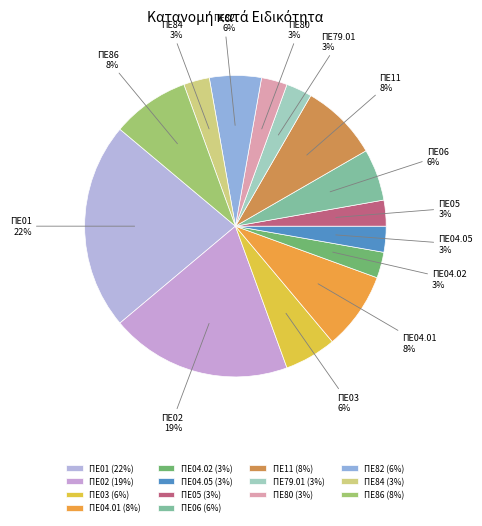

To the nearest percent, what portion does ΠΕ06 represent?

6%